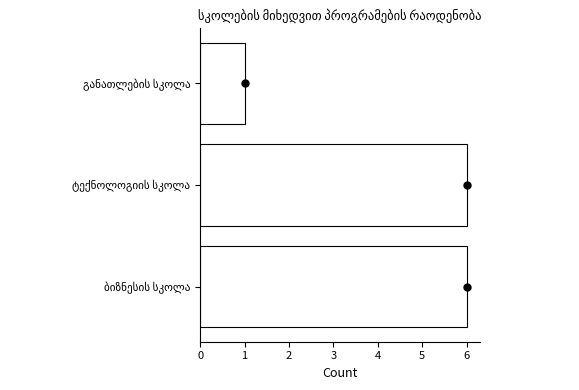

True or false: the data shows 9 at ბიზნესის სკოლა.

False